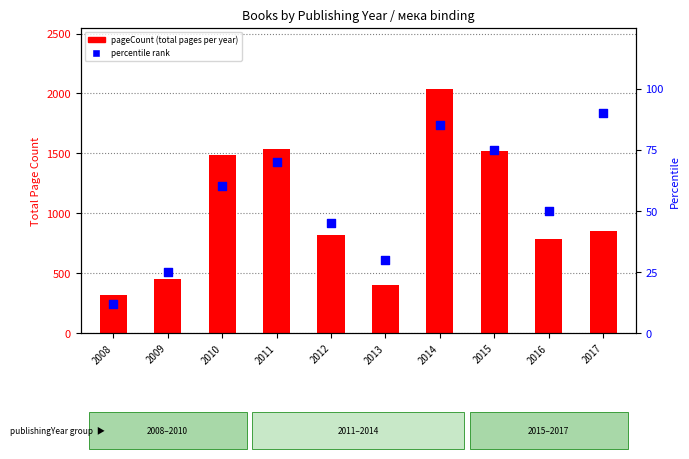

Which series has the widest spread of Y values?

pageCount (total)